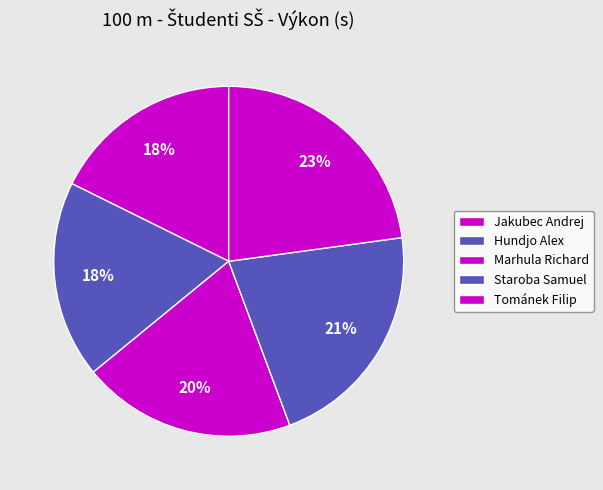

How much of the chart is everything except Jakubec Andrej?

82.3%